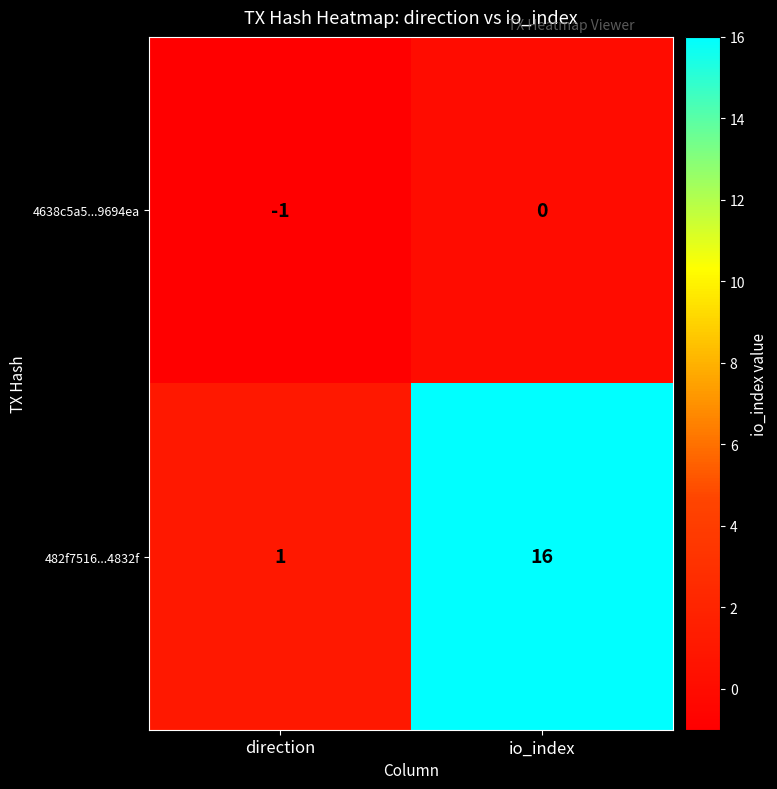

Reading right to left, what are all the values shown in this chart?

4638c5a5...9694ea: 0	-1
482f7516...4832f: 16	1